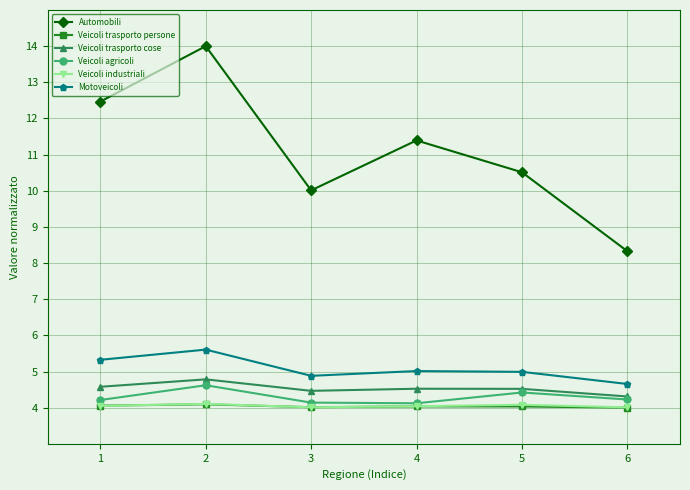

At which category is the sum across all series the highest?

2